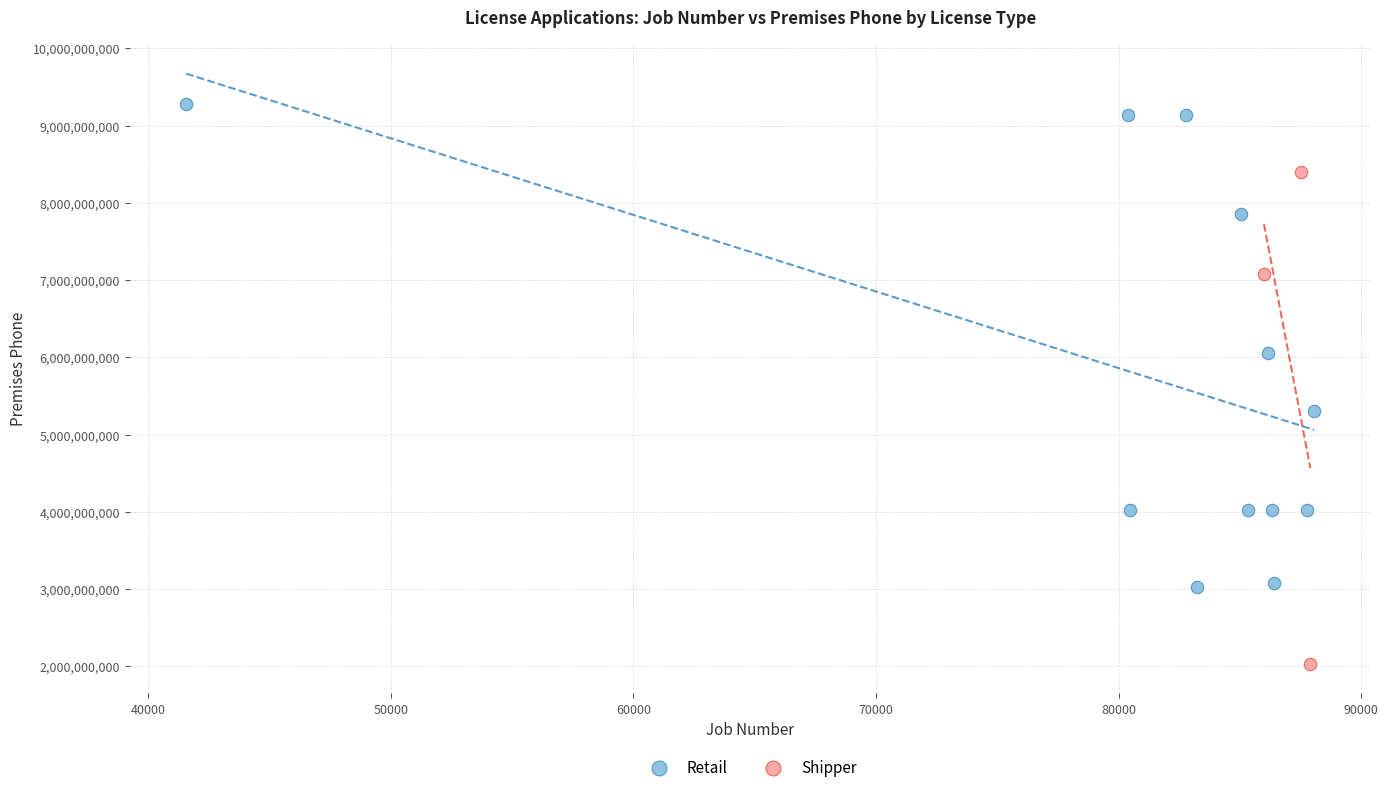

Which series contains the highest Y value?

Retail